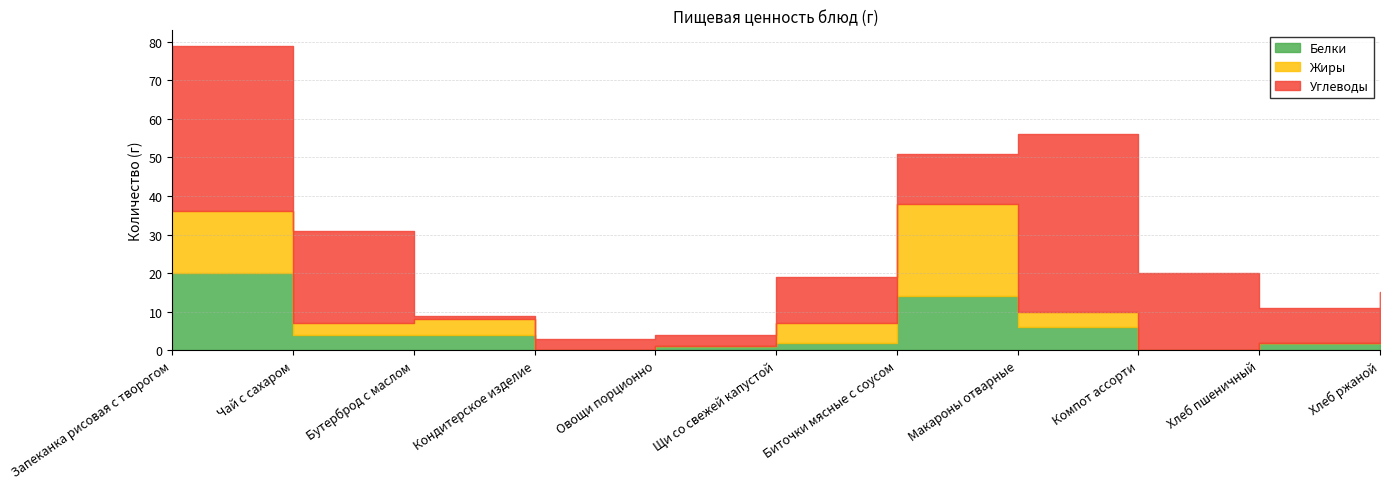

Which series has the largest range (max minus min)?

Углеводы